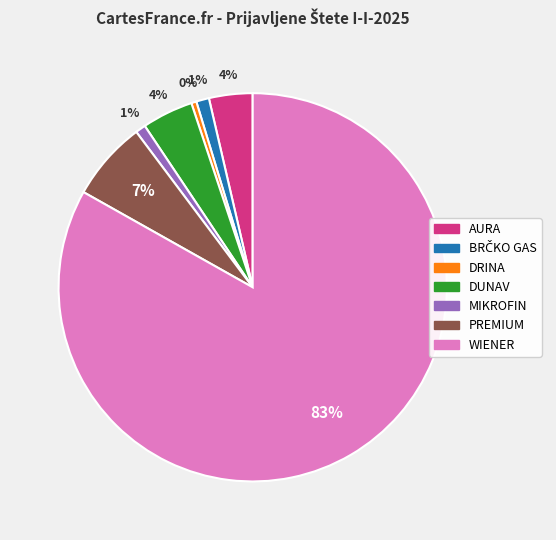

True or false: AURA accounts for 4% of the total.

True